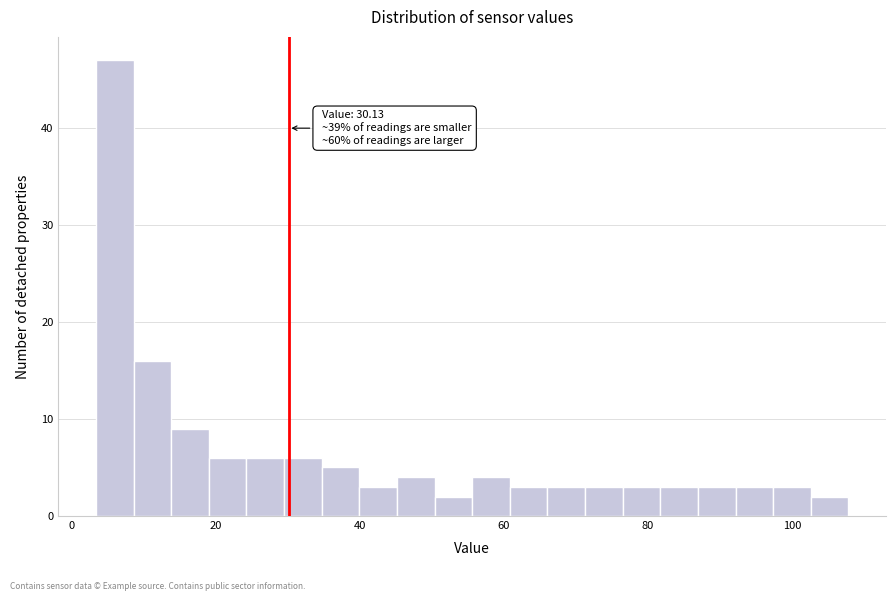

Read against the x-axis, roughly where is the centre of the tallest bar?

6